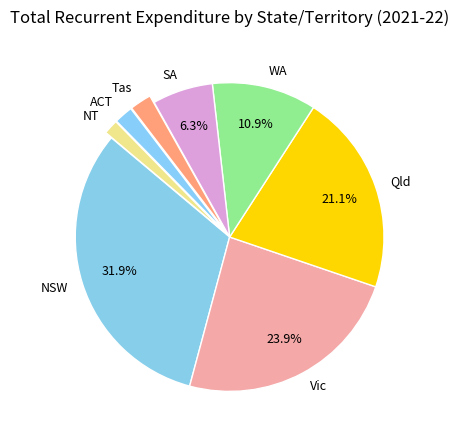

Which slice is the largest?

NSW